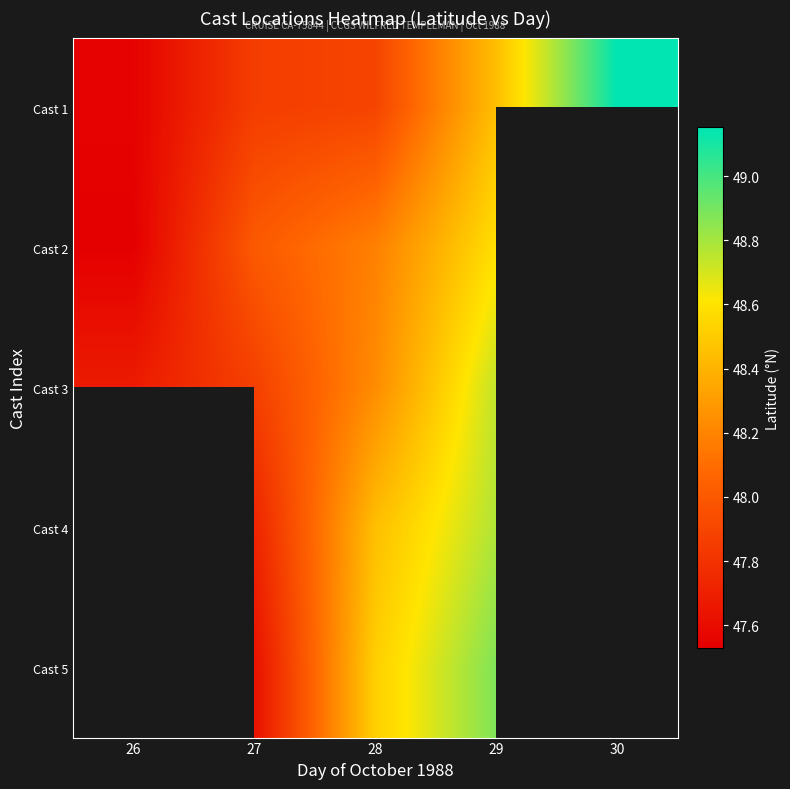

Between 28 and 29, which series saw the biggest shift?

Cast 1